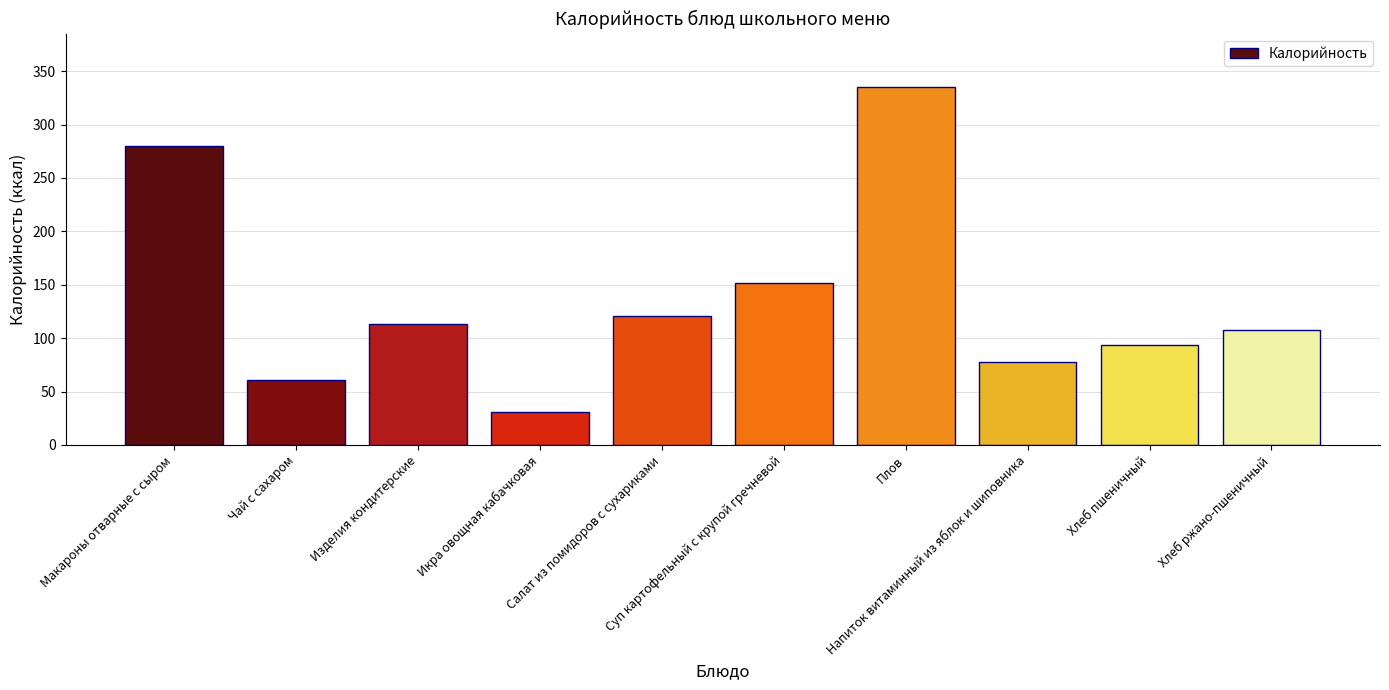

How many distinct data groups are displayed?

1